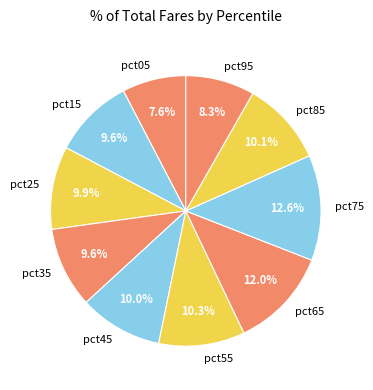

Which category has the smallest portion of the pie?

pct05